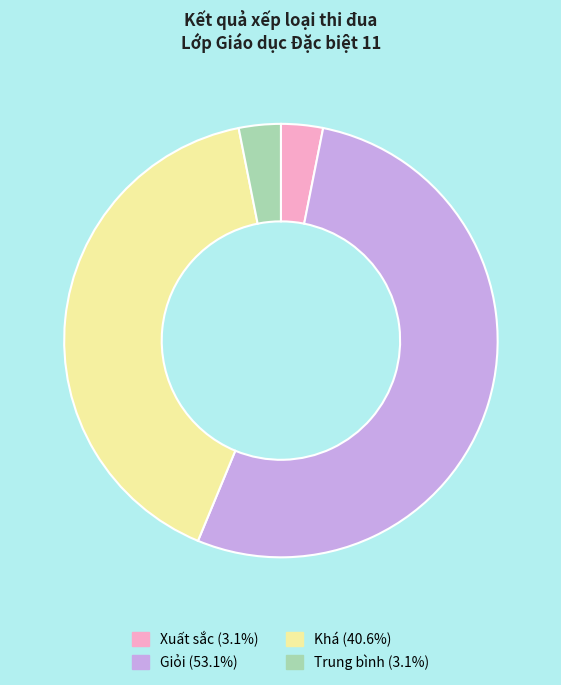

Which slice represents more than half of the pie?

Giỏi